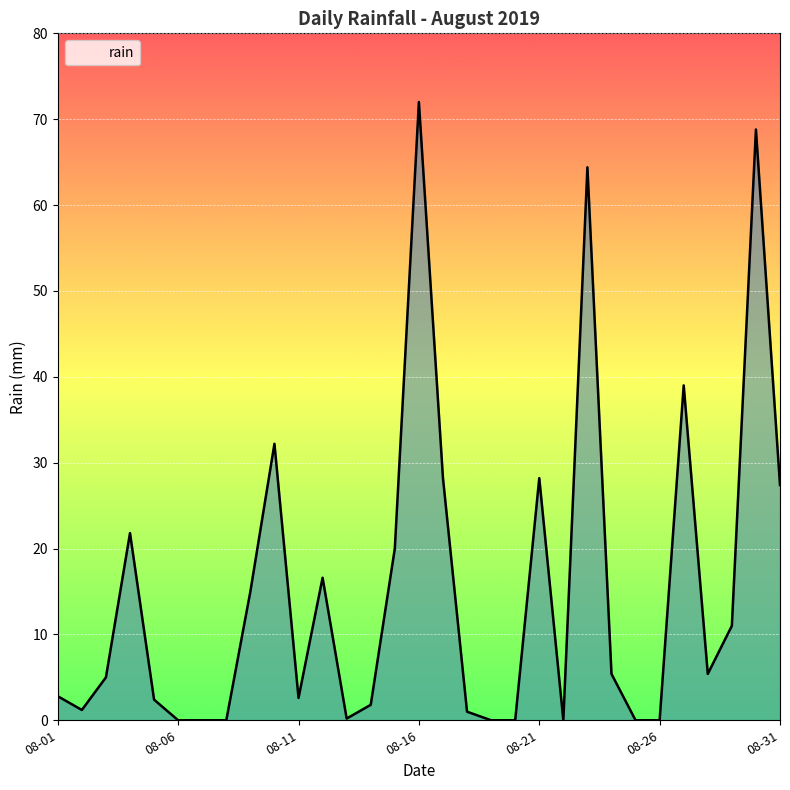

Does the chart display data point markers on the line(s)?

No